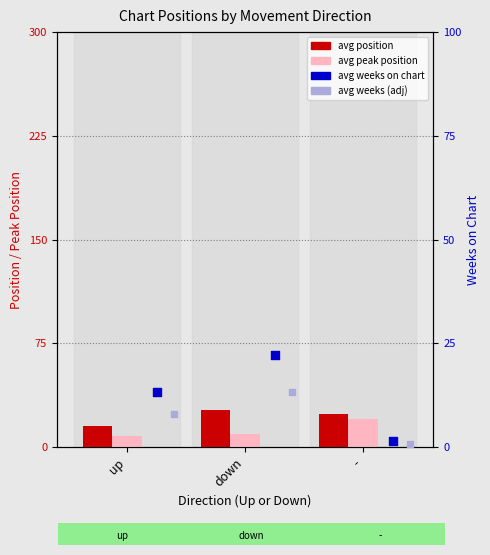

Which series has the largest total across all categories?

avg position